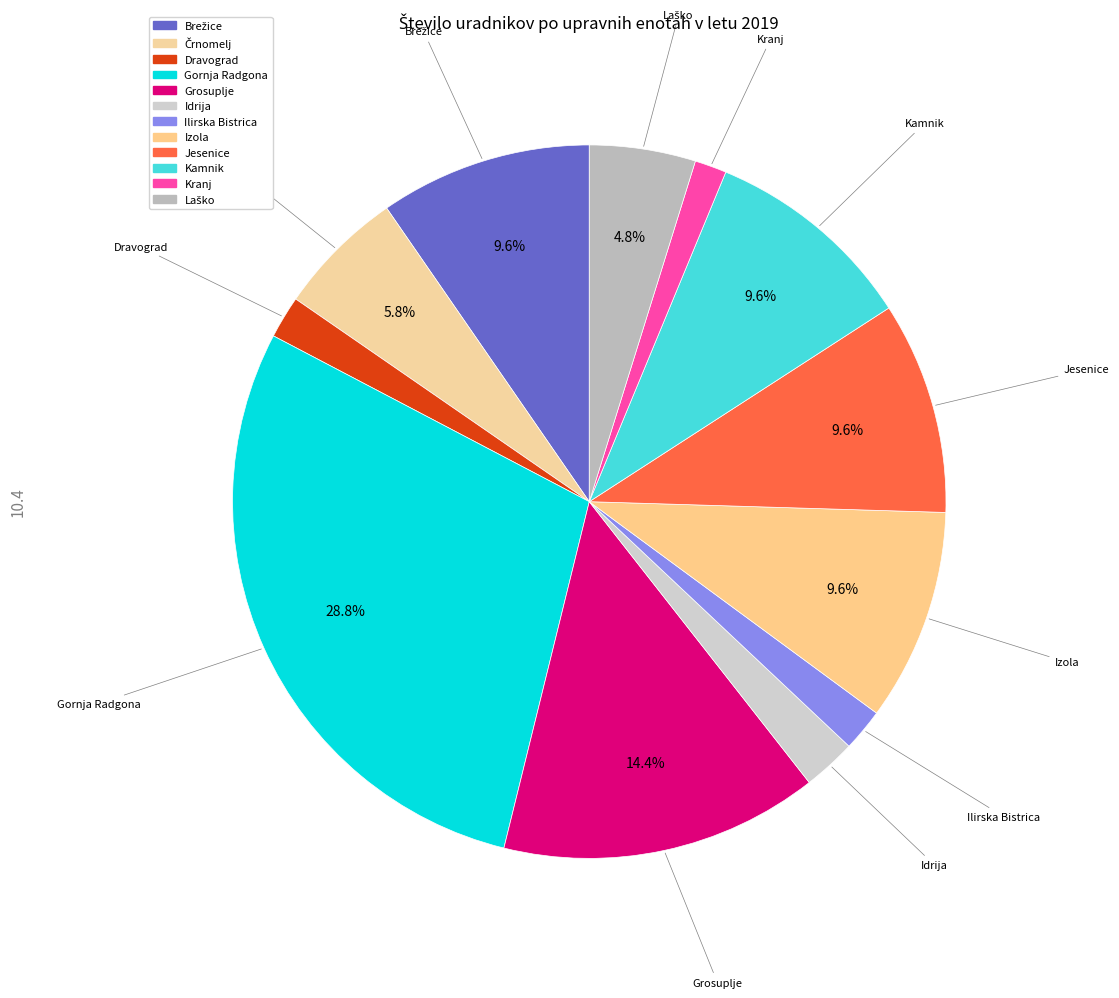

Does Dravograd account for over 50% of the chart?

No